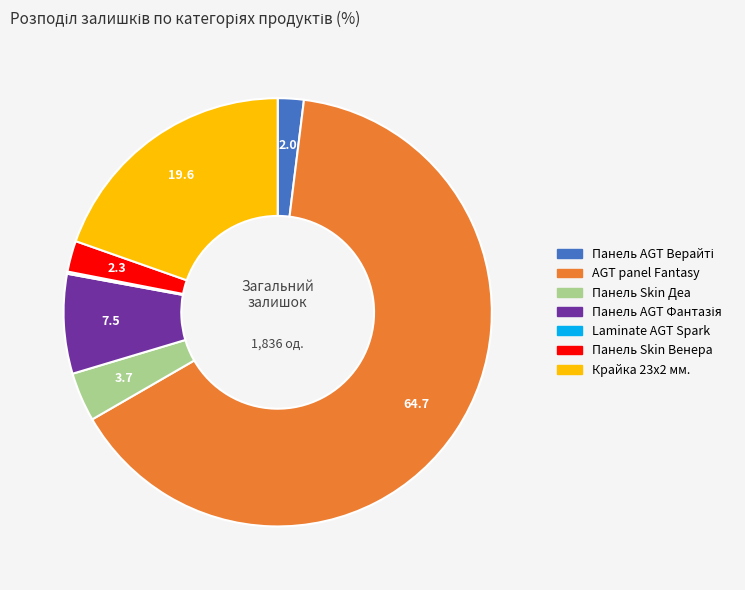

Is there a majority slice in this chart?

Yes